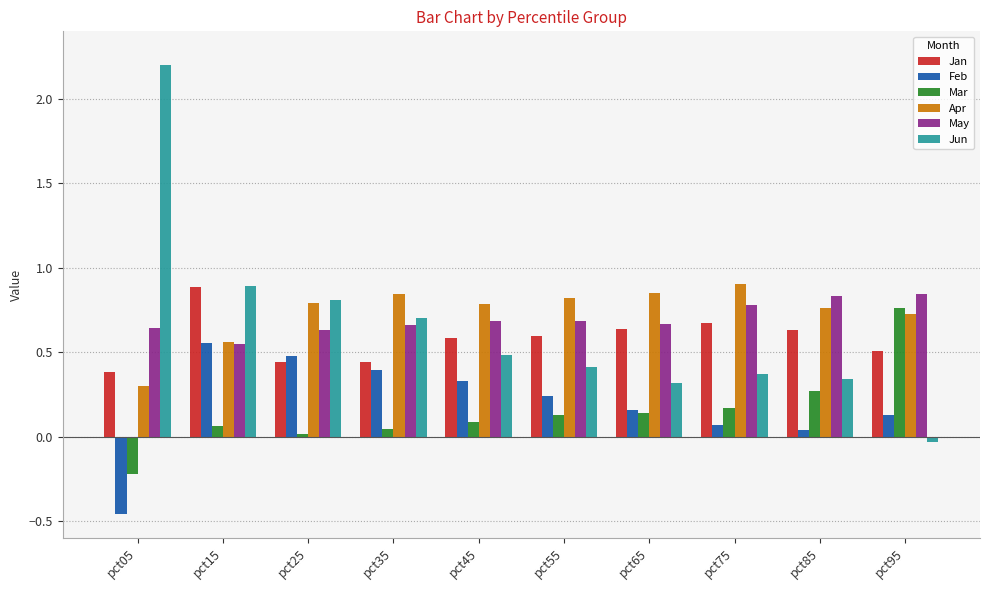

What is the total value across all series at pct15?

3.5